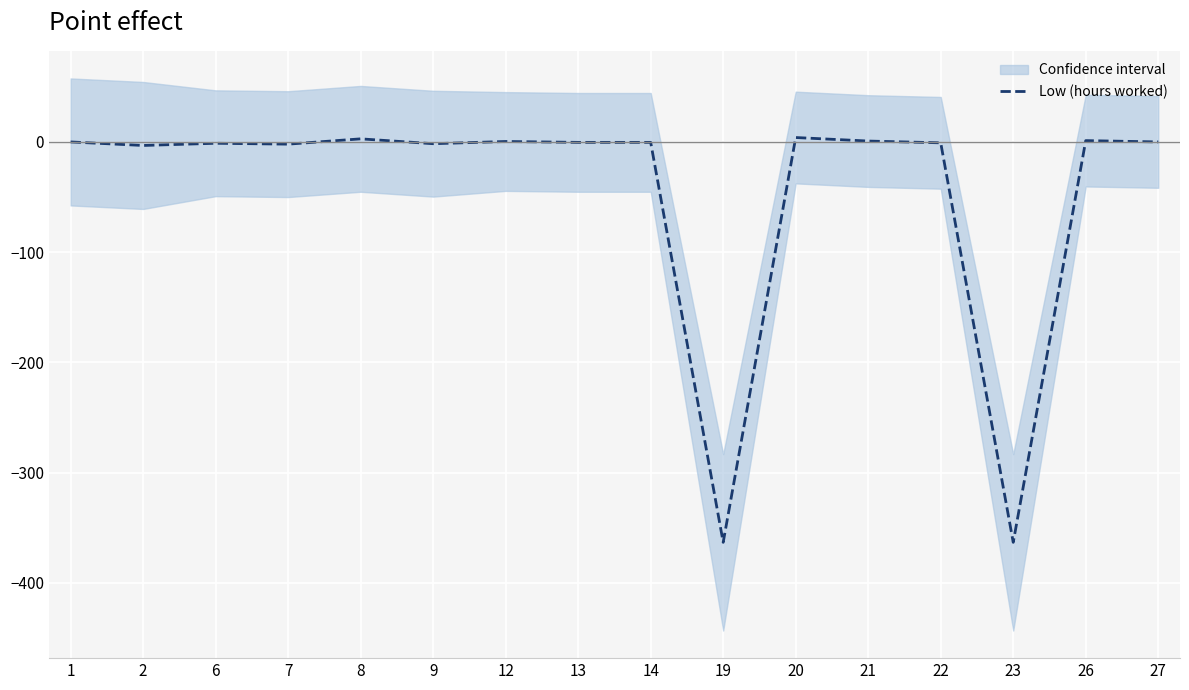

Reading right to left, extract all data points from this chart.

0.0	1.2	-363.2	-0.8	0.8	4.0	-363.2	-0.4	-0.4	0.4	-1.6	2.8	-2.0	-1.2	-3.2	0.0